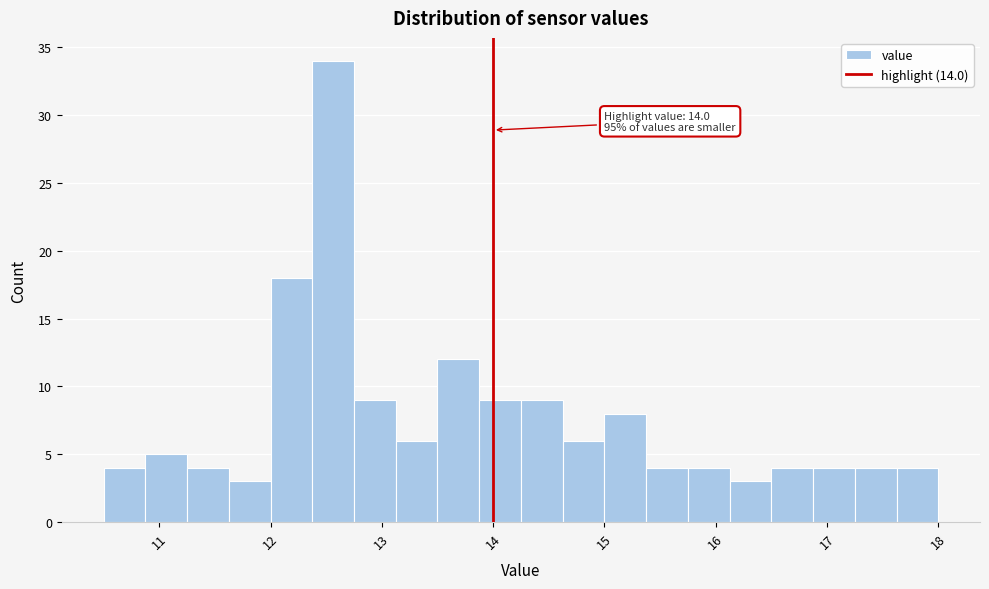

Around what value on the x-axis is the tallest bar? Give the approximate position of its centre, as read against the axis.

12.6